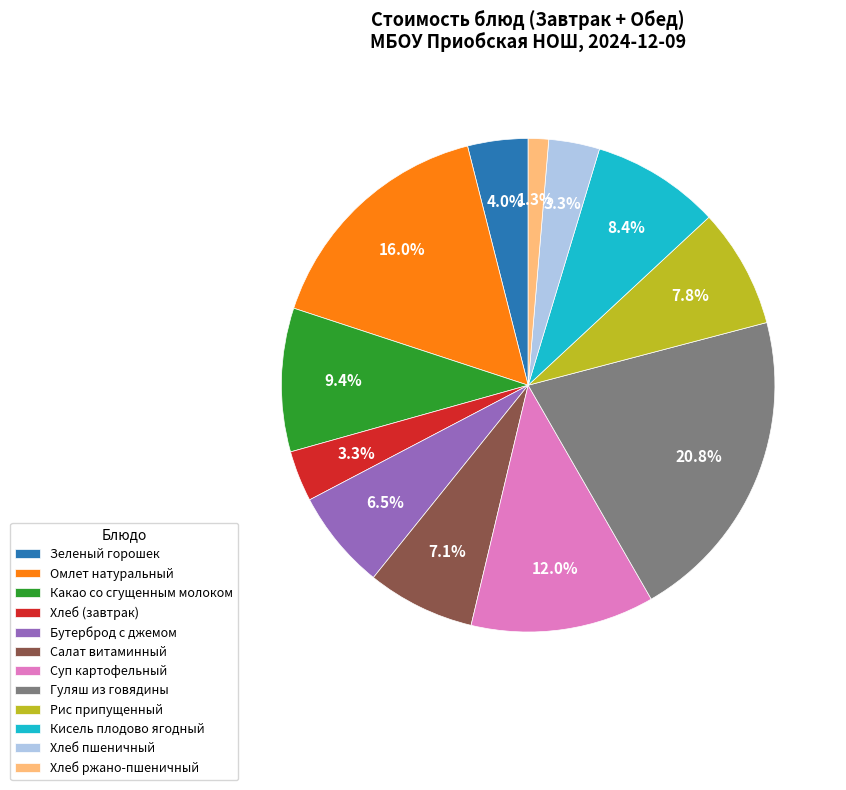

Is the sum of Омлет натуральный and Хлеб ржано-пшеничный greater than half?

No